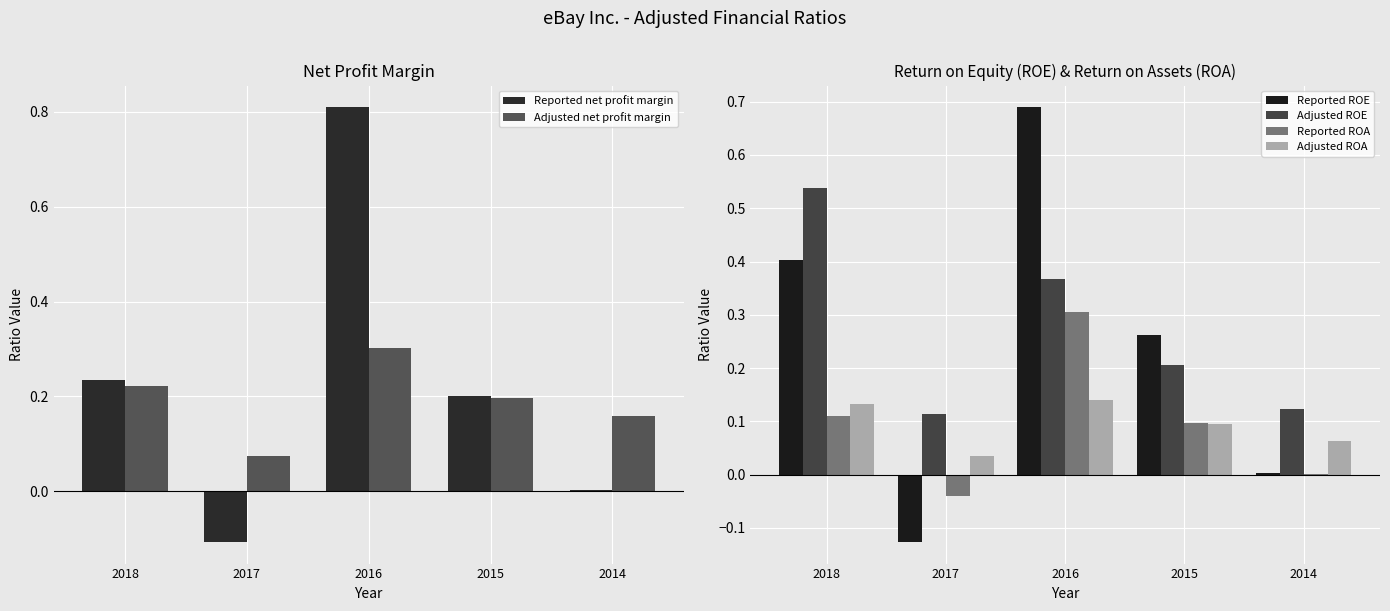

What is the sum of the Reported ROE values at 2014 and 2017?

-0.1